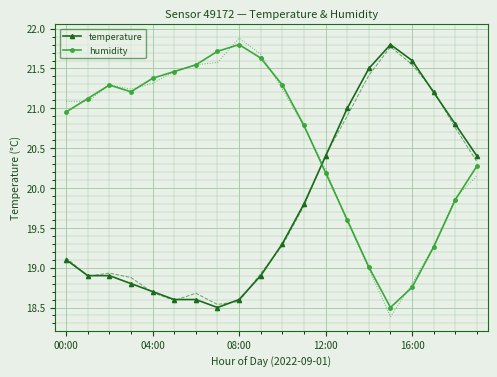

After their last crossing, which series has the higher values: temperature or humidity?

temperature